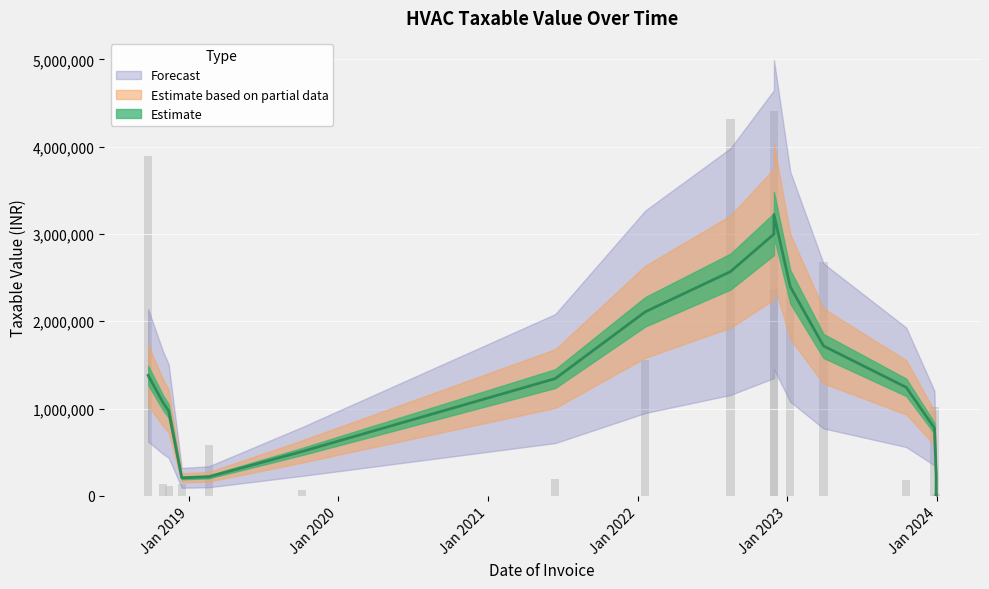

What is the difference between the maximum and minimum values?

4407040.2